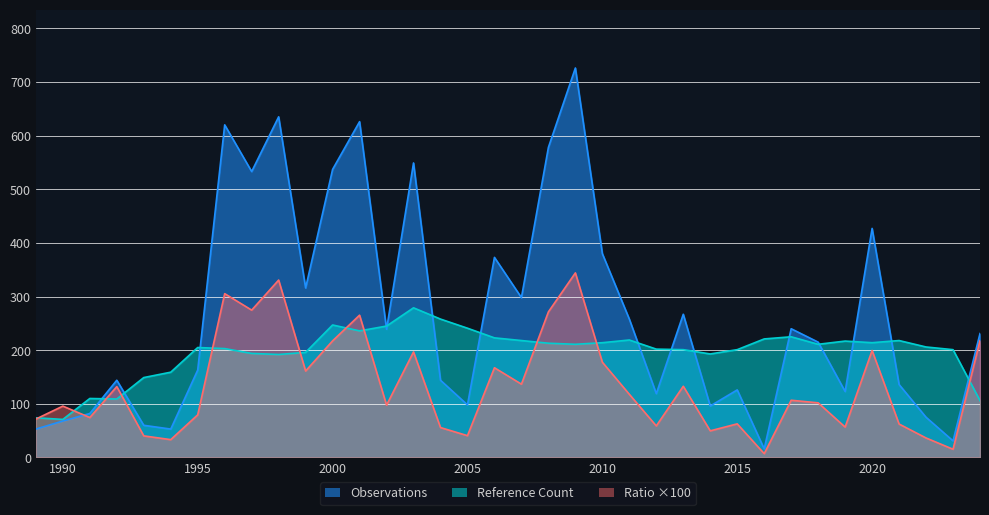

How many data points in Observations are less than 231?

18